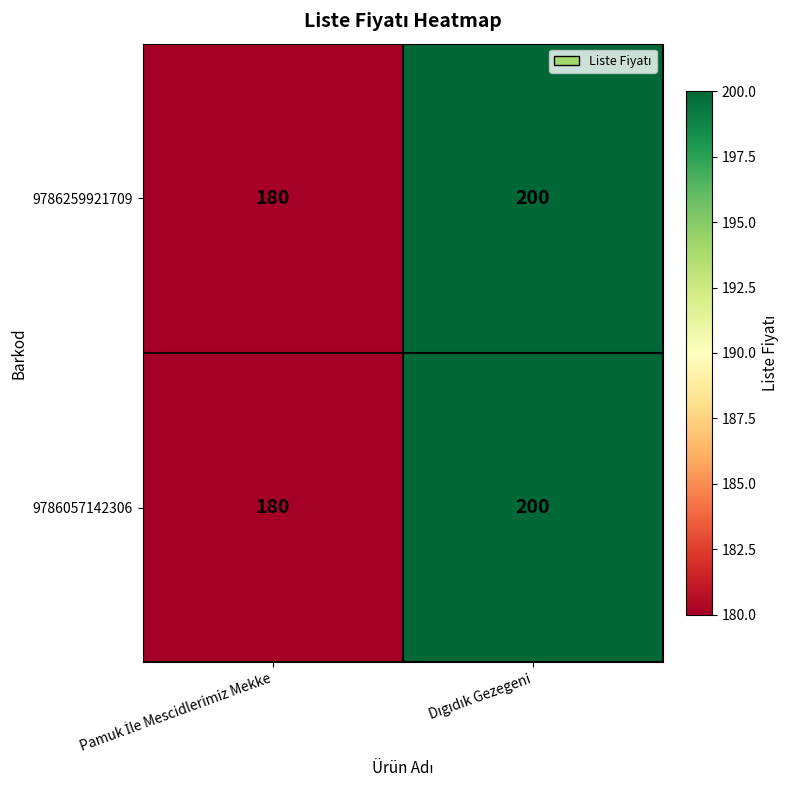

What is the average value of the 9786057142306 series?

190